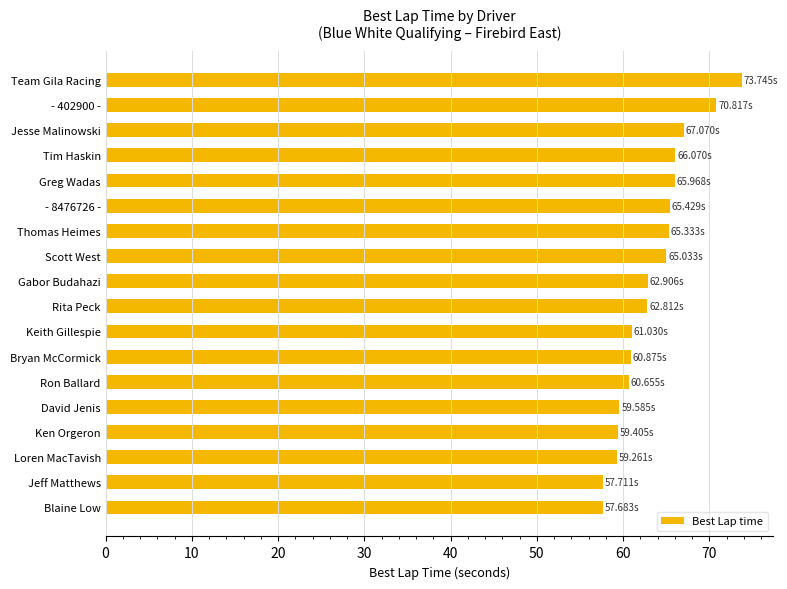

What is the change in value from Tim Haskin to - 402900 -?

+4.7